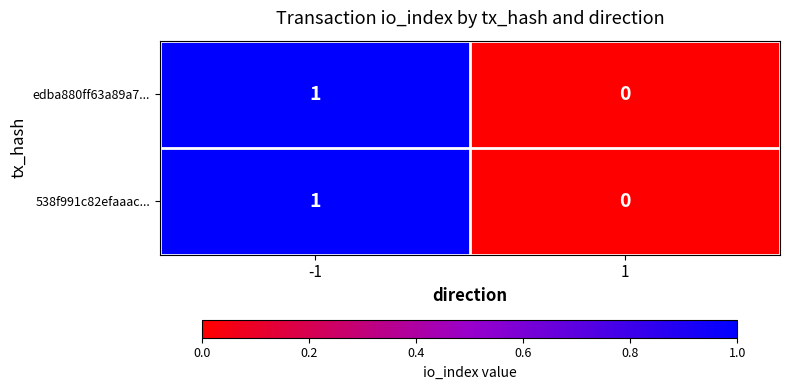

Is it true that 538f991c82efaaac... equals 0 at -1?

False